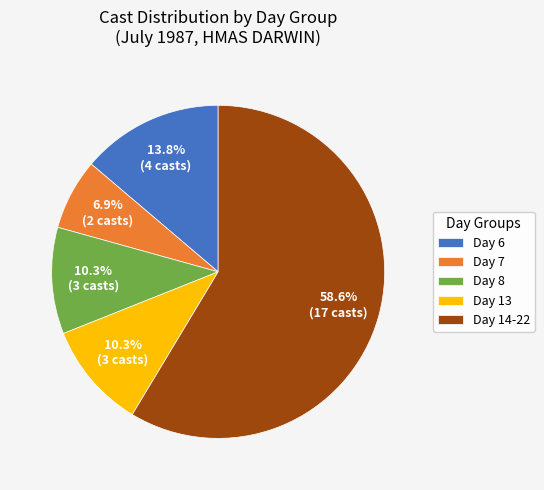

Which slice is the largest?

Day 14-22